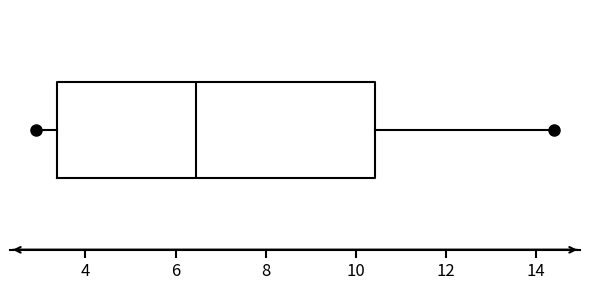

Where does the right whisker of the box end on the x-axis? The values are not printed on the chart, so give them approximately, as read against the axis.

14.4